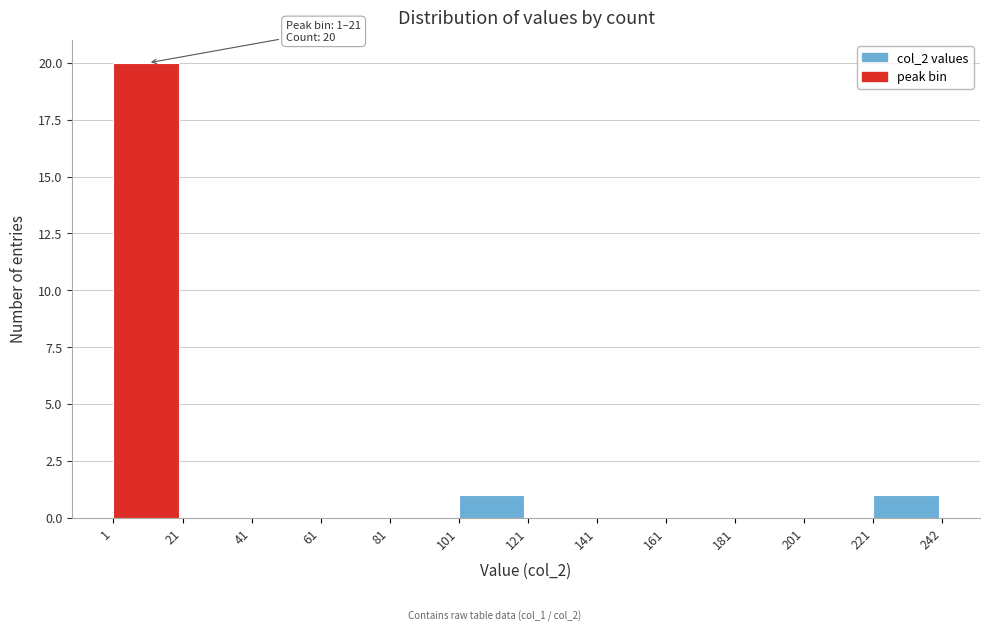

Which range on the x-axis has the tallest bar?

1 to 21